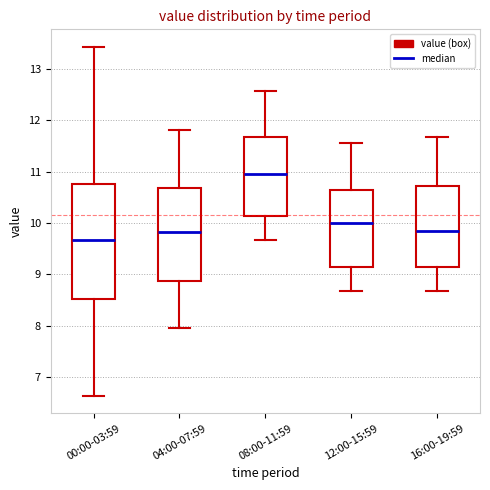

Where does the median line of the box for 08:00-11:59 sit on the y-axis? The values are not printed on the chart, so give them approximately, as read against the axis.

11.0